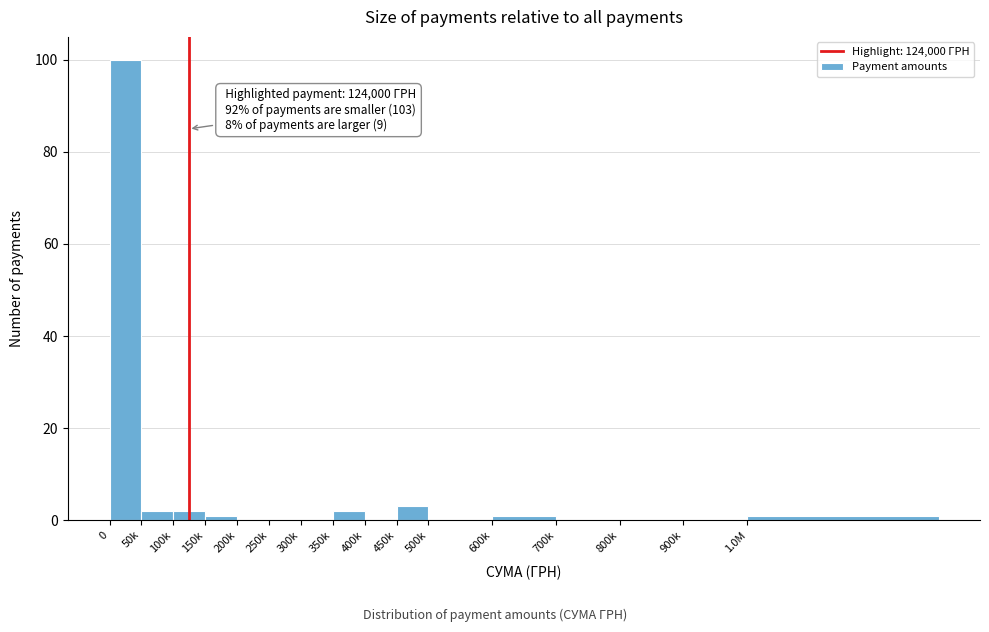

Reading left to right, extract all data points from this chart.

0=100	50k=2	100k=2	150k=1	200k=0	250k=0	300k=0	350k=2	400k=0	450k=3	500k=0	600k=1	700k=0	800k=0	900k=0	1.0M=1